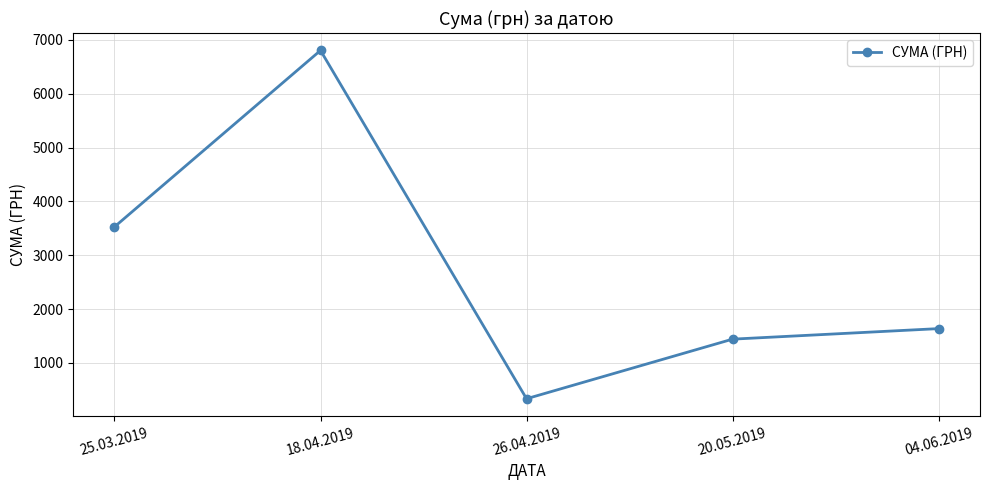

Is it true that the value at 26.04.2019 is 333.0?

True